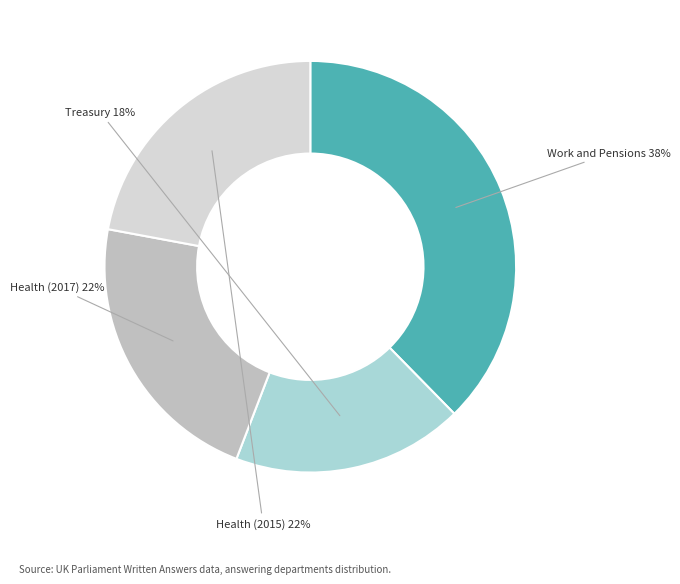

What is the largest slice in the pie chart?

Work and Pensions